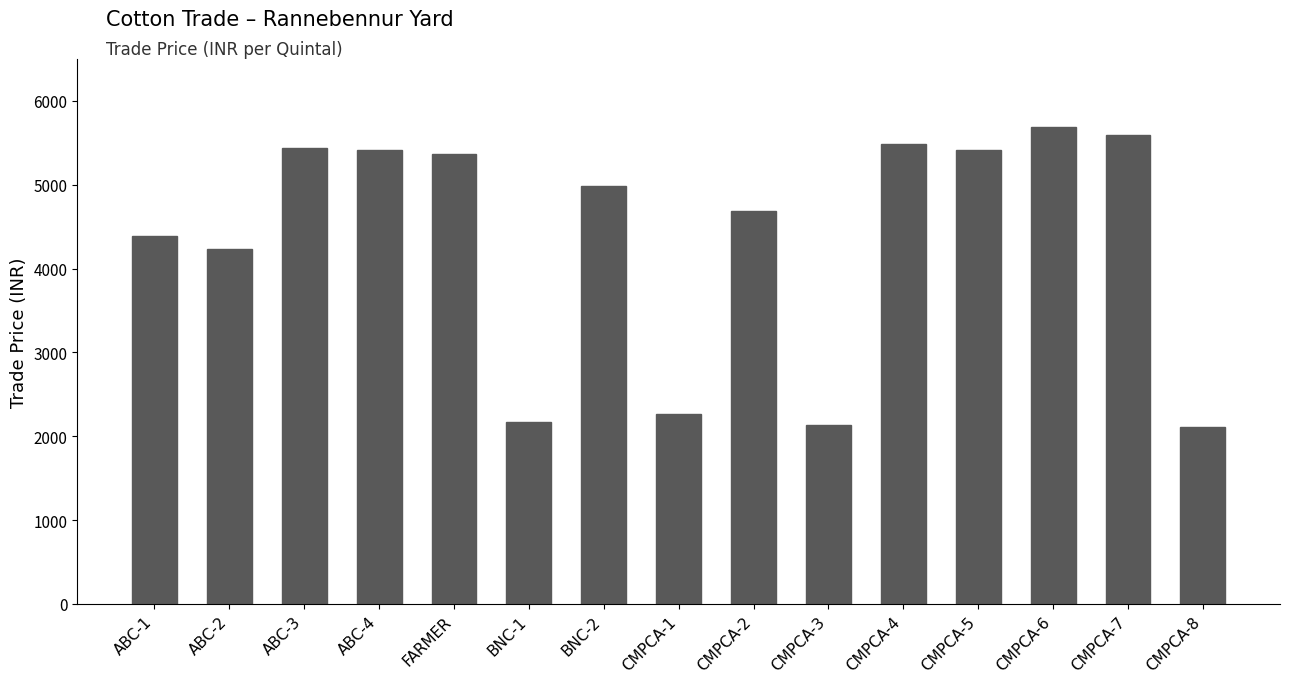

How many data points are less than 4989?

7